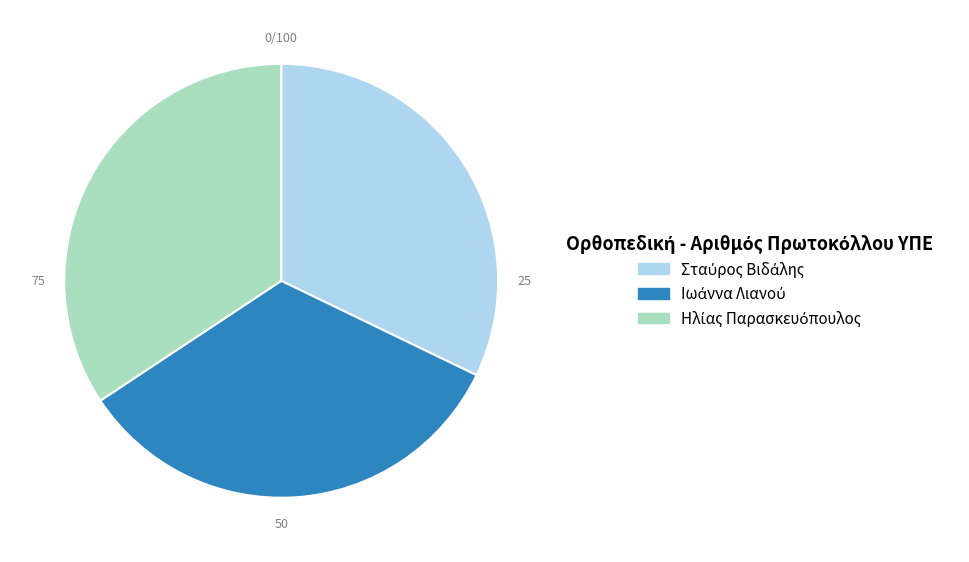

Is there any slice that represents more than half of the pie?

No